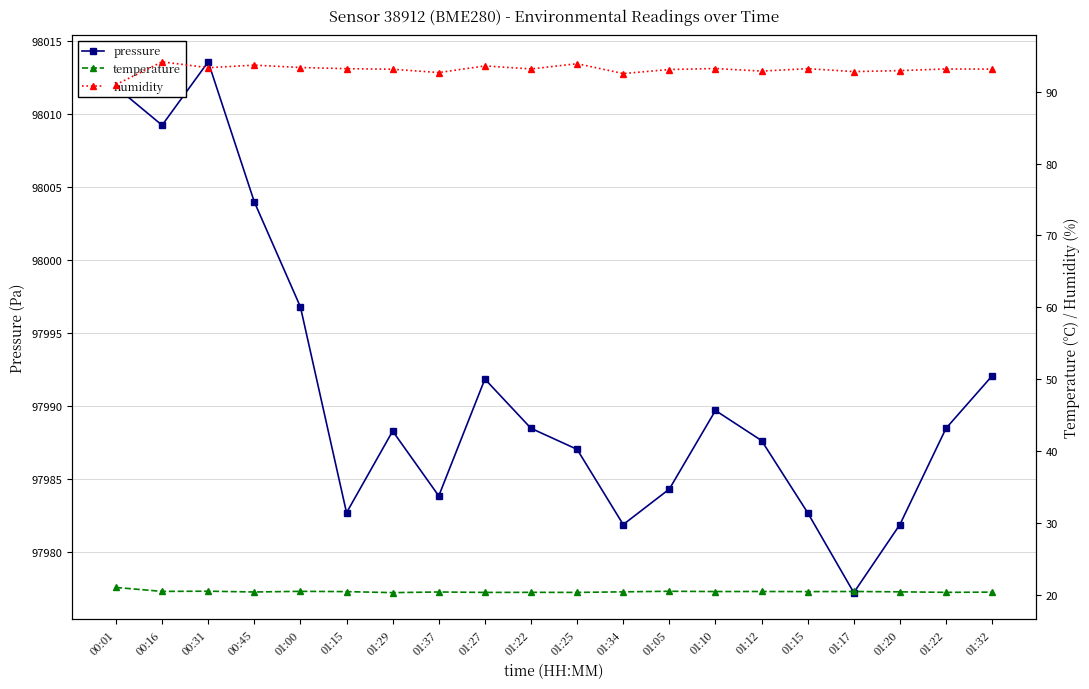

How many interior local peaks does the pressure series have?

4